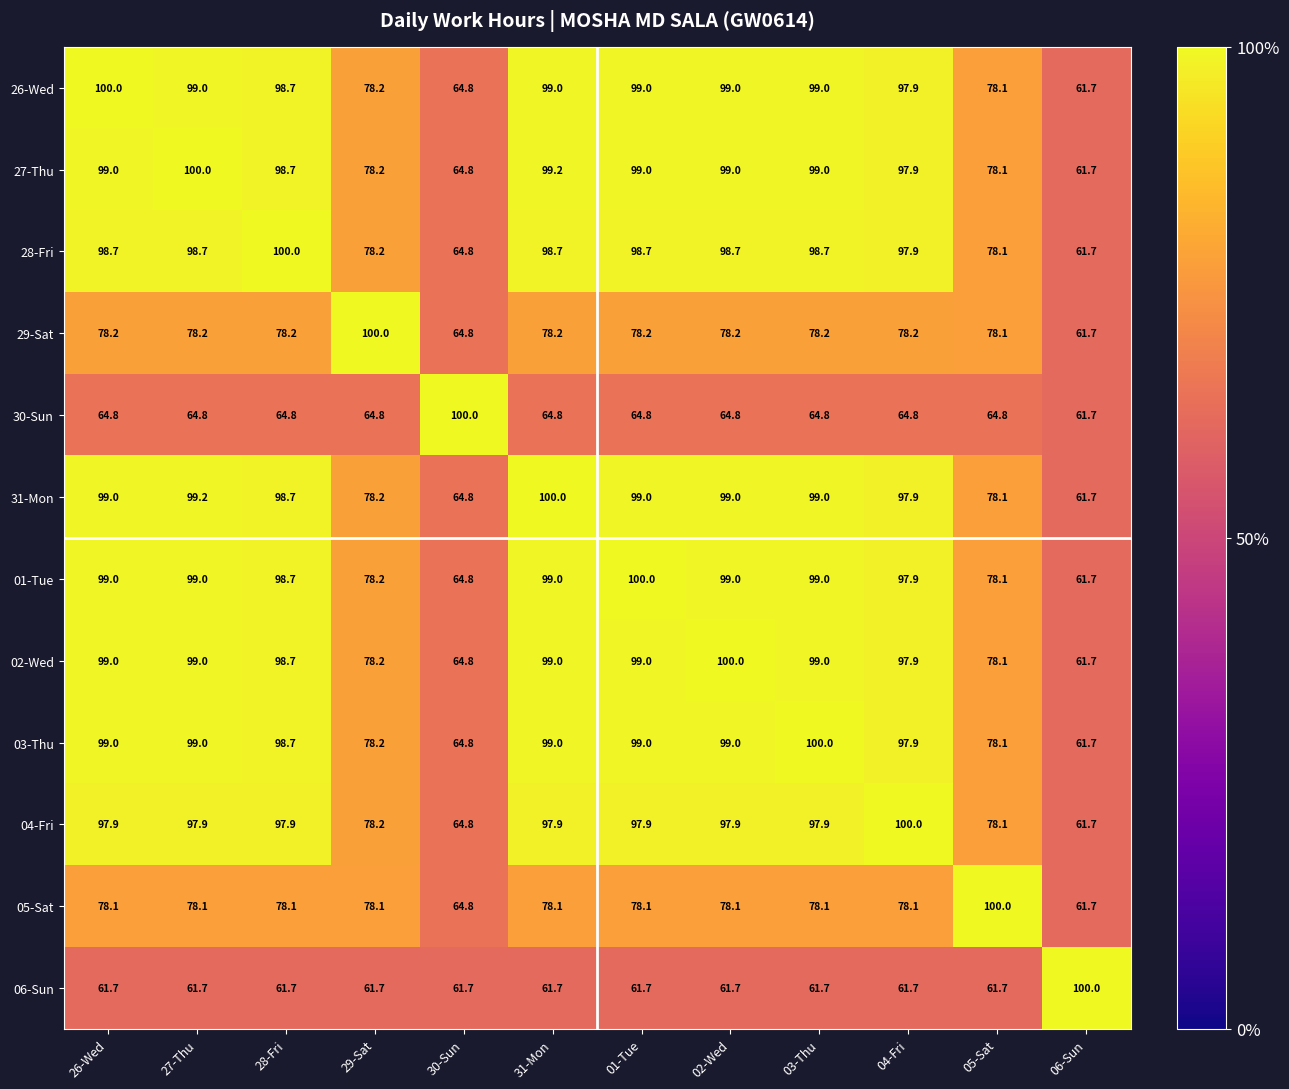

What is the minimum value shown in the chart?

61.7